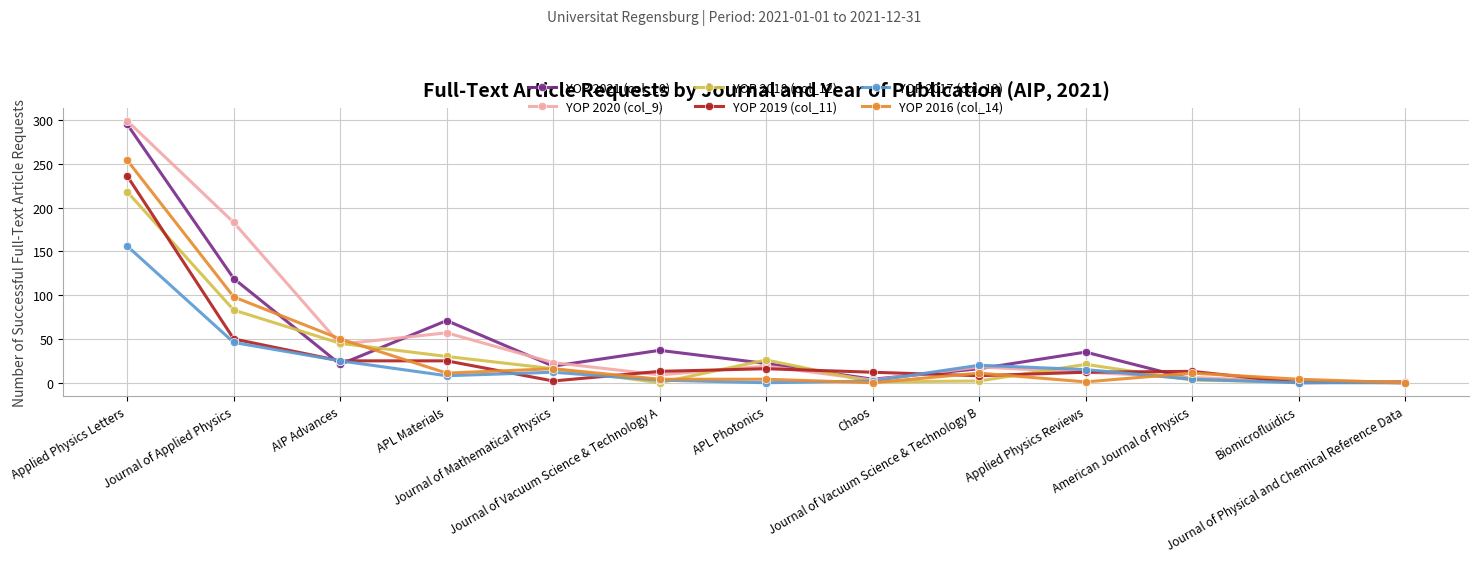

Which series has the widest spread of values?

YOP 2020 (col_9)